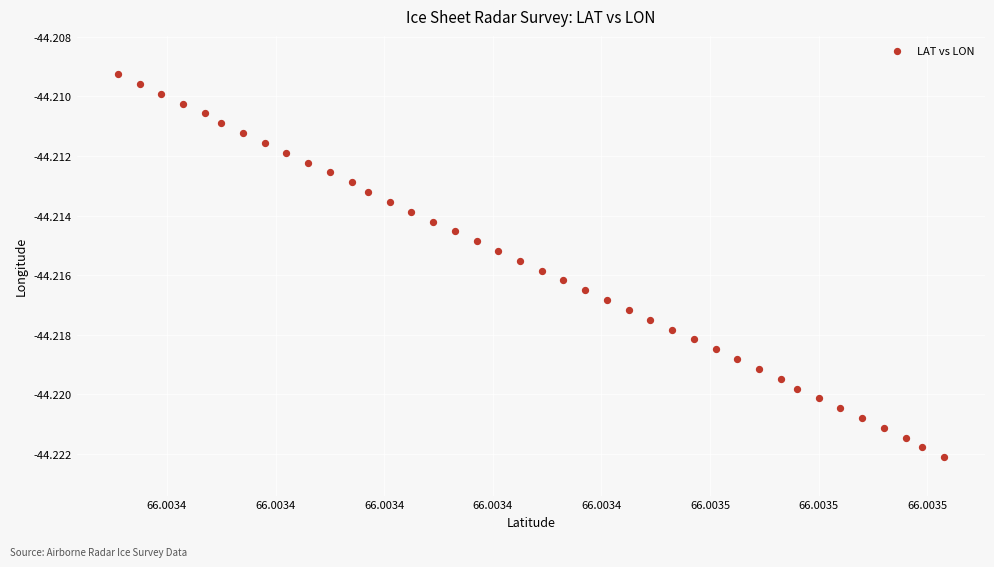

How many data points are displayed?

40